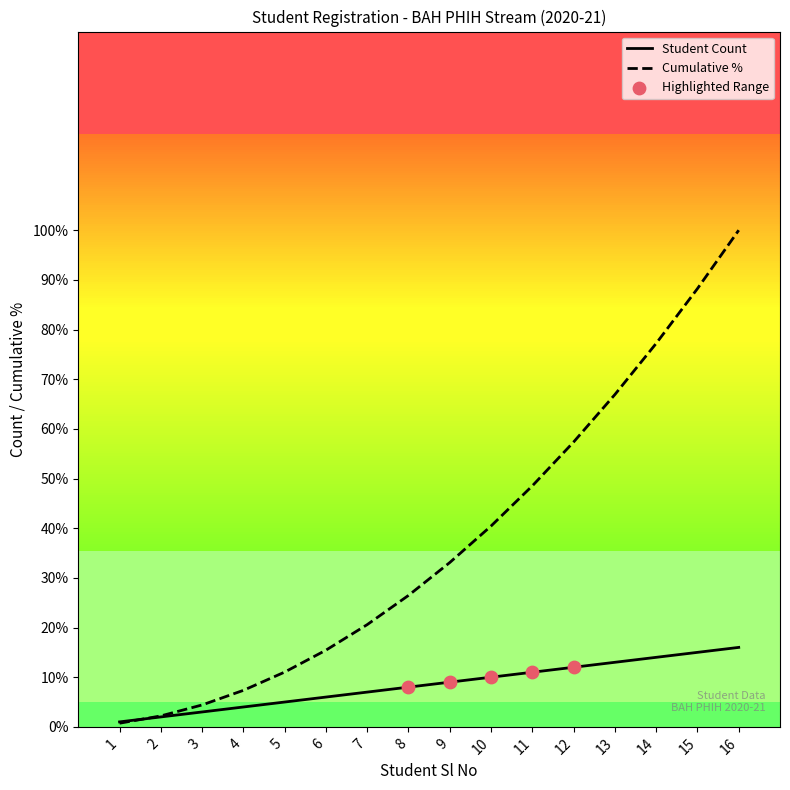

What is the highest value of the Cumulative % series?

100.0